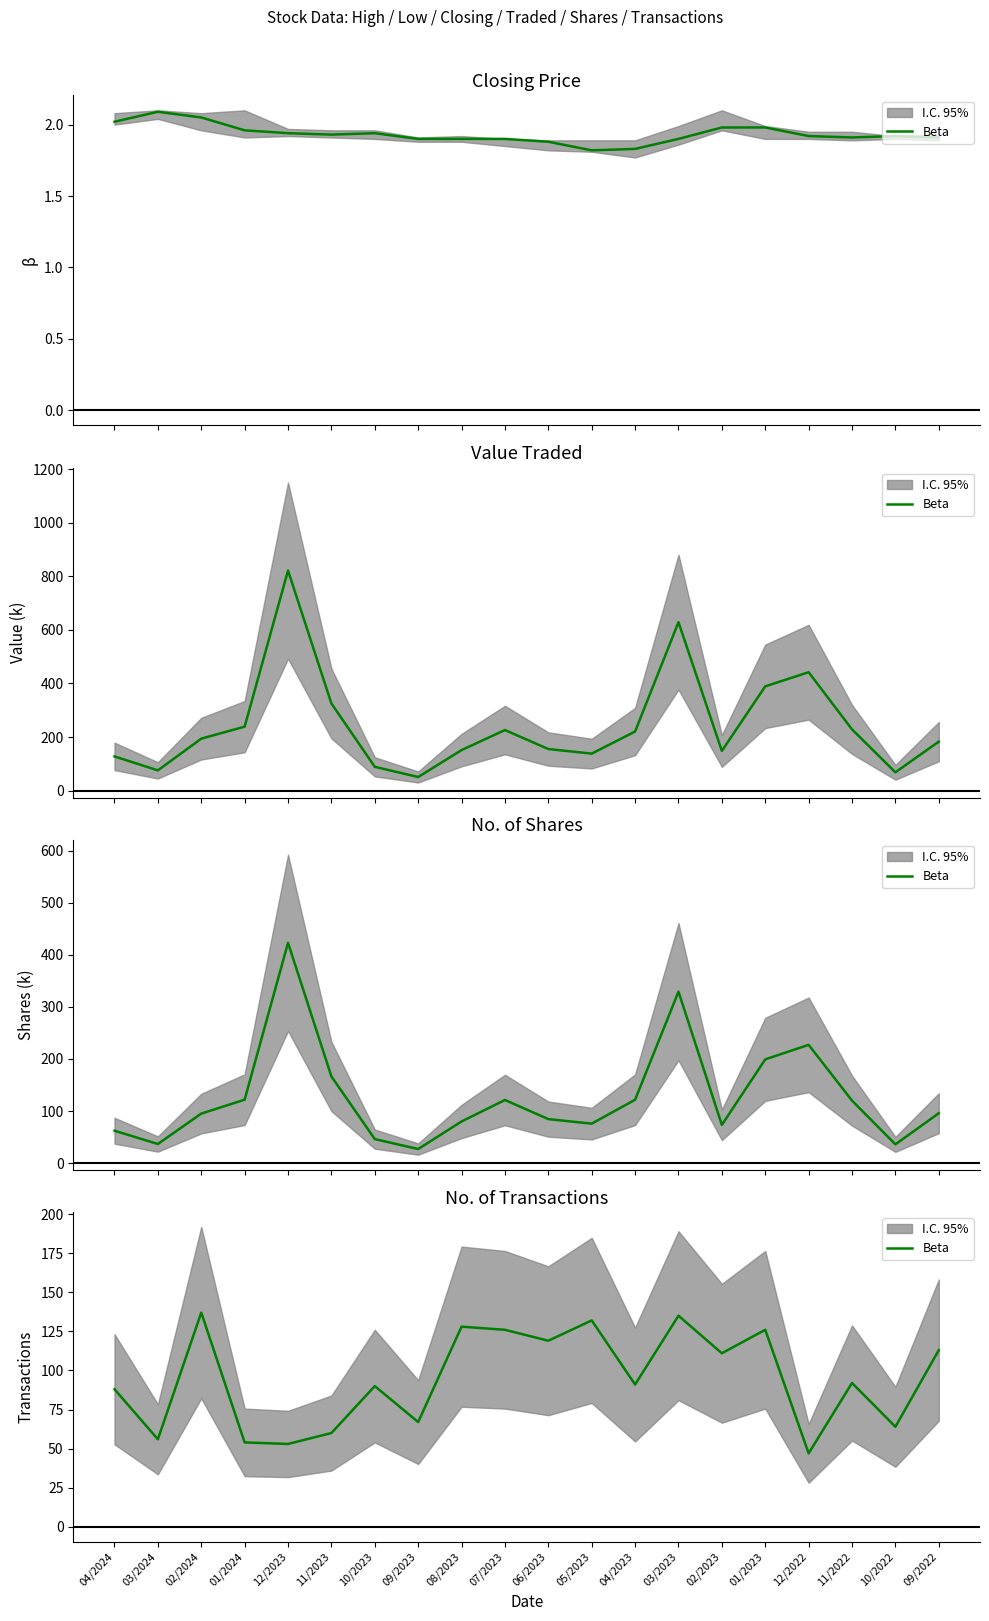

Reading left to right, list all the values displayed in this chart.

04/2024=88	03/2024=56	02/2024=137	01/2024=54	12/2023=53	11/2023=60	10/2023=90	09/2023=67	08/2023=128	07/2023=126	06/2023=119	05/2023=132	04/2023=91	03/2023=135	02/2023=111	01/2023=126	12/2022=47	11/2022=92	10/2022=64	09/2022=113